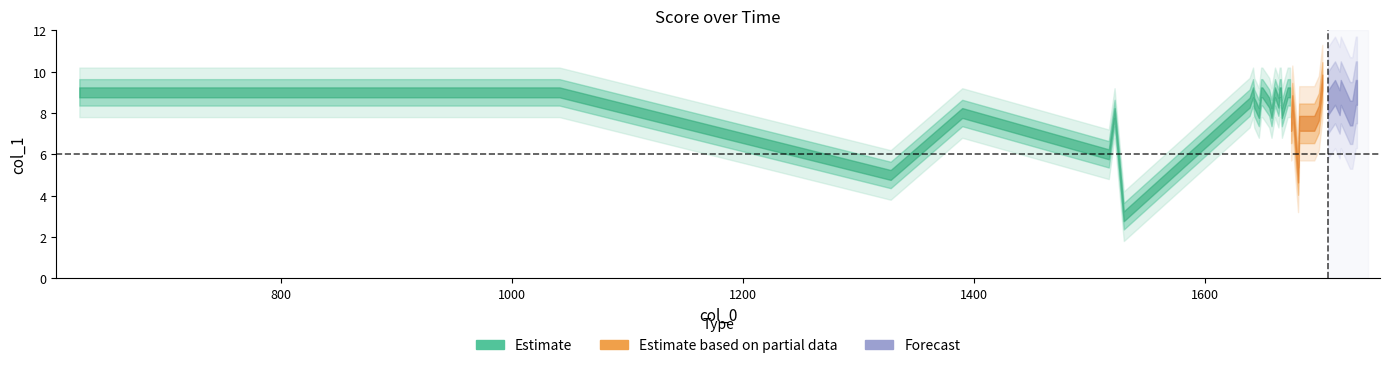

What is the value of the 13th point from the left?

9.0